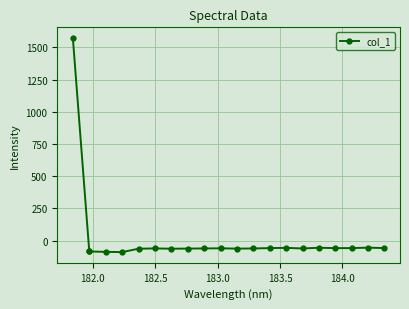

True or false: the data has more than 2 interior local peaks.

True